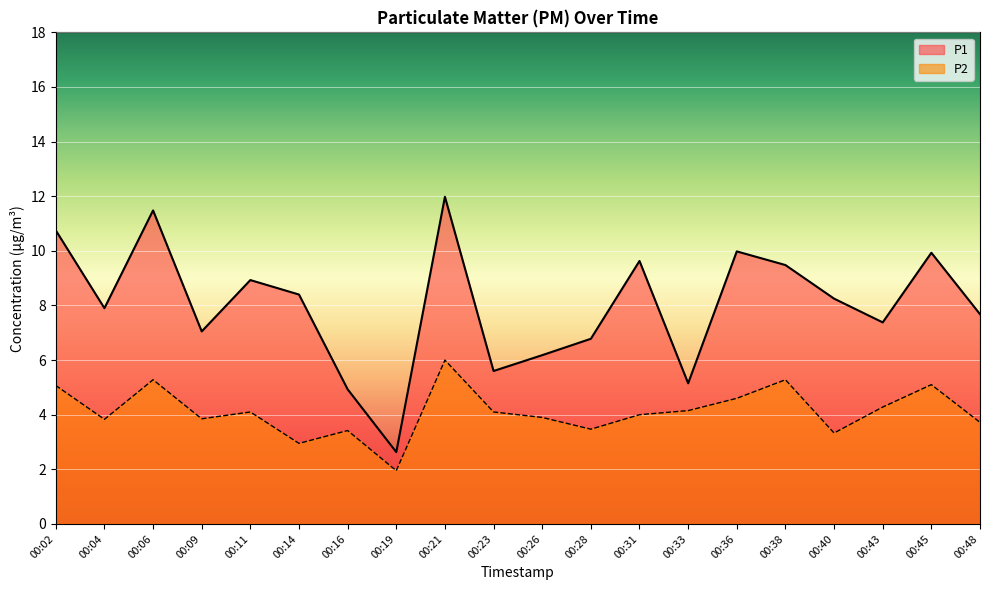

What is the difference between the maximum and second lowest values in the P1 series?

7.1